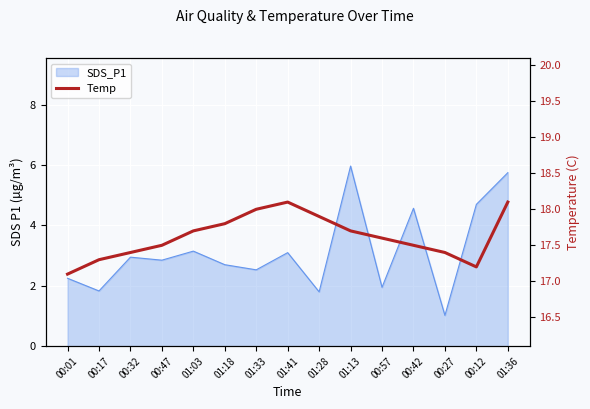

True or false: the data shows 27.2 at 01:28.

False